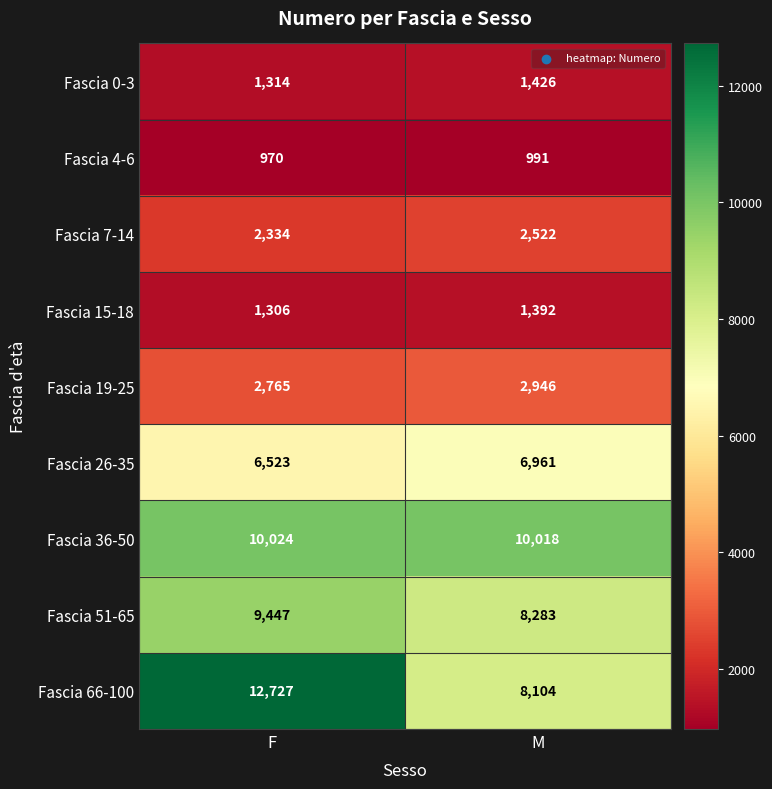

Reading left to right, extract all data points from this chart.

Fascia 0-3: 1314	1426
Fascia 4-6: 970	991
Fascia 7-14: 2334	2522
Fascia 15-18: 1306	1392
Fascia 19-25: 2765	2946
Fascia 26-35: 6523	6961
Fascia 36-50: 10024	10018
Fascia 51-65: 9447	8283
Fascia 66-100: 12727	8104